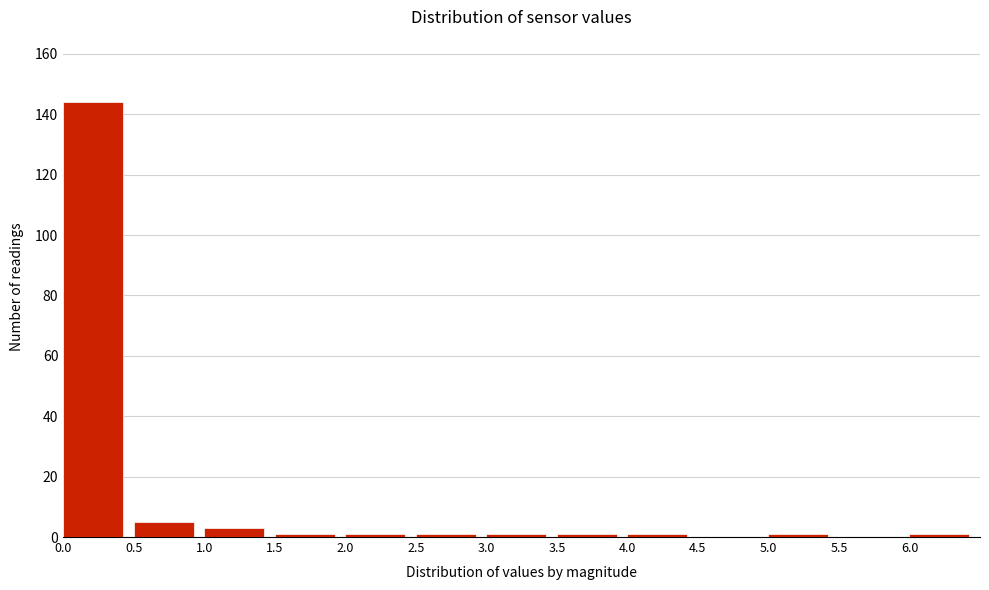

What is the height of the bar covering 0.5 to 1.0 on the x-axis? The values are not printed on the chart, so give them approximately, as read against the axis.

6